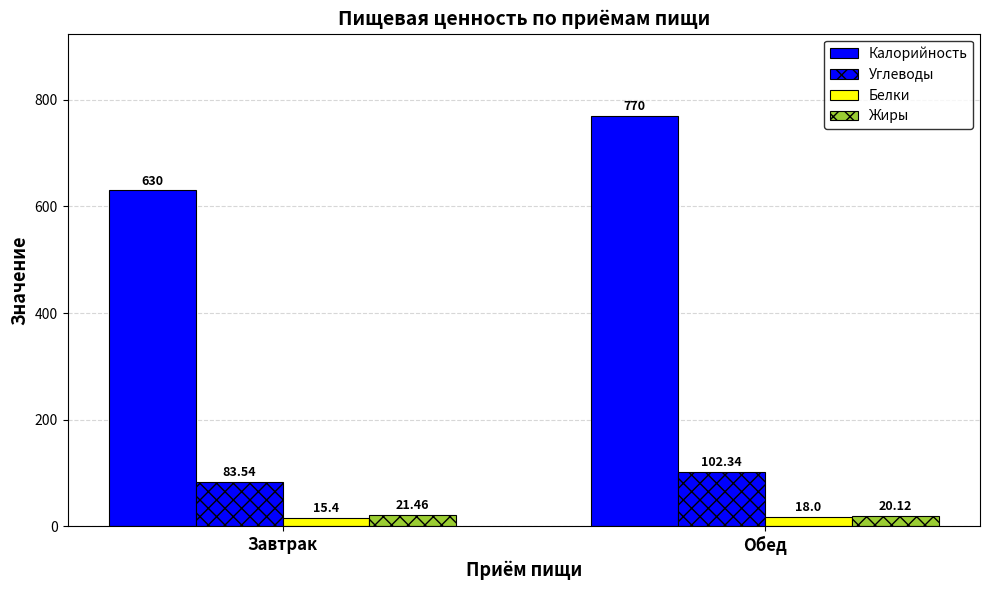

Reading left to right, extract all data points from this chart.

Калорийность: 630.0	770.0
Углеводы: 83.5	102.3
Белки: 15.4	18.0
Жиры: 21.5	20.1